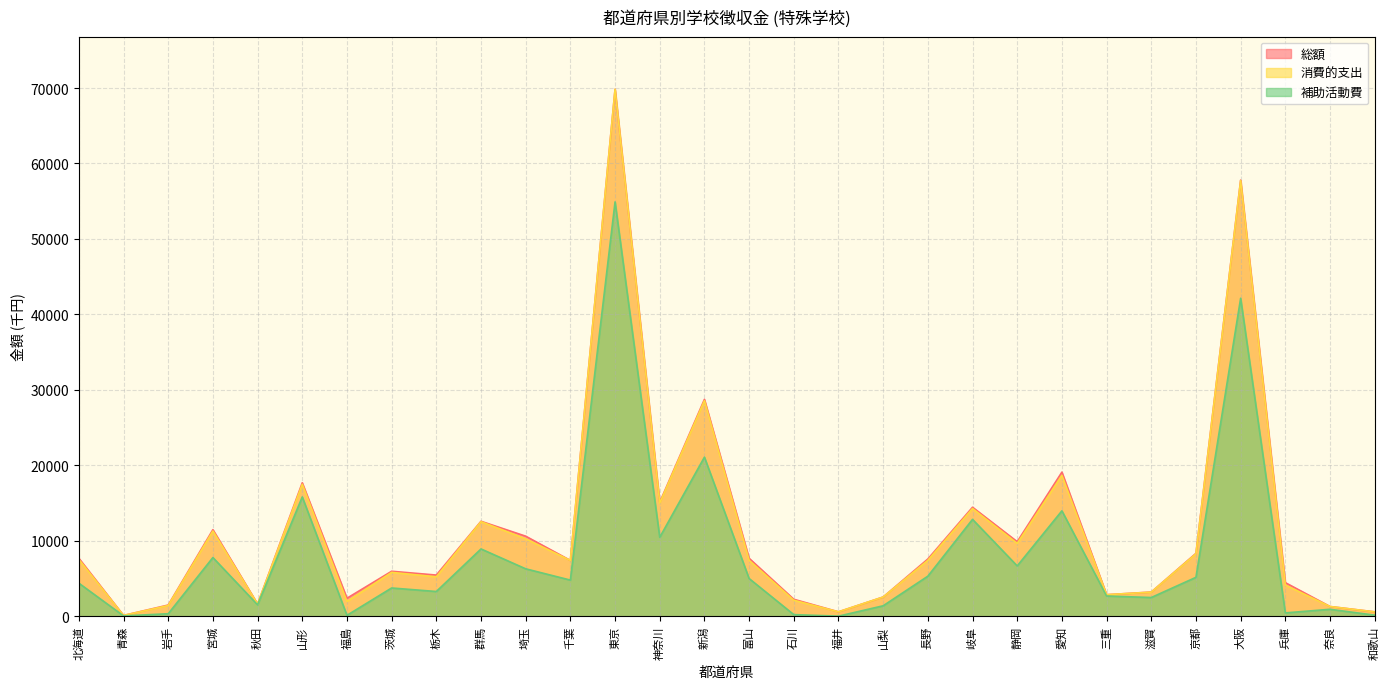

List the labels in order of 消費的支出 value, smallest first.

青森, 和歌山, 福井, 奈良, 岩手, 秋田, 福島, 石川, 山梨, 三重, 滋賀, 兵庫, 栃木, 茨城, 千葉, 長野, 富山, 北海道, 京都, 静岡, 埼玉, 宮城, 群馬, 岐阜, 神奈川, 山形, 愛知, 新潟, 大阪, 東京